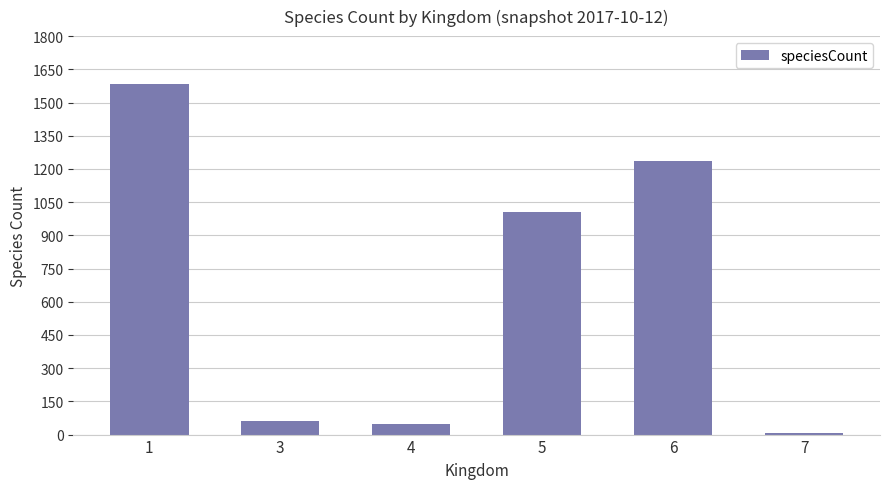

The value at 1 is 1584. True or false?

True